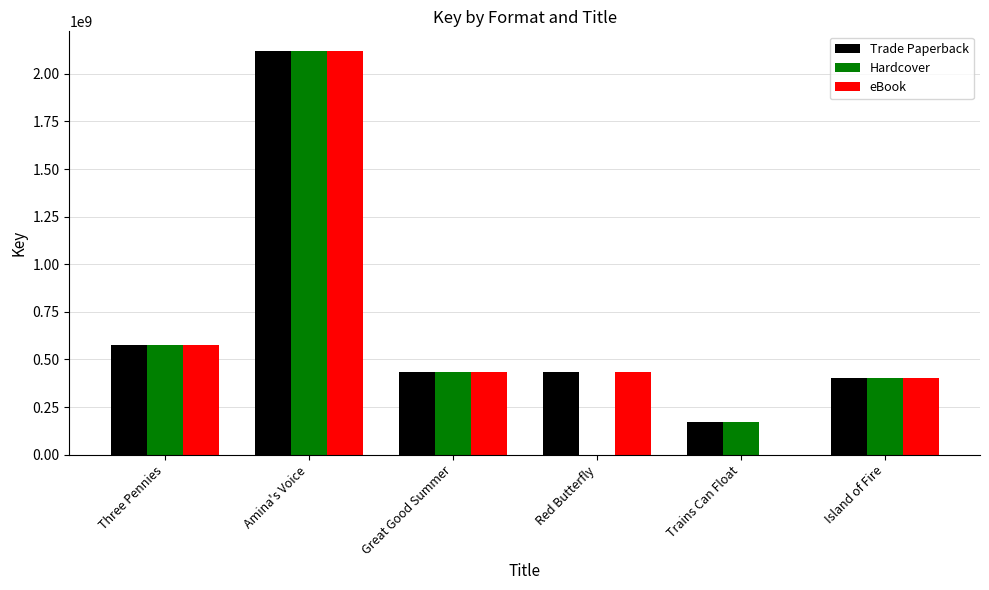

Where is Hardcover nearest to the value 1058641218?

Three Pennies